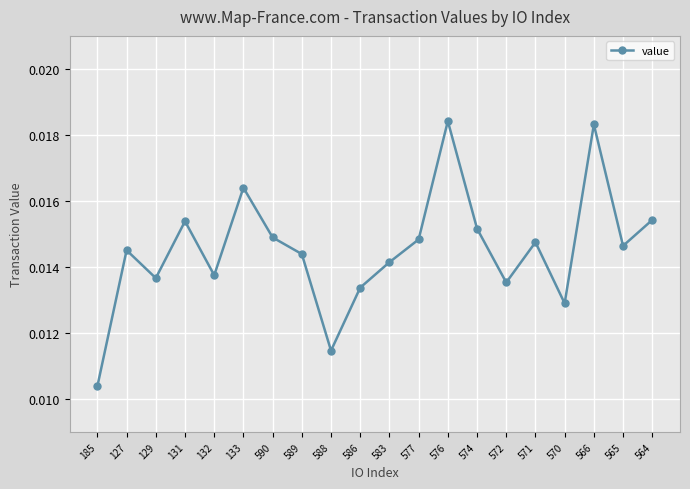

Does the chart display data point markers on the line(s)?

Yes